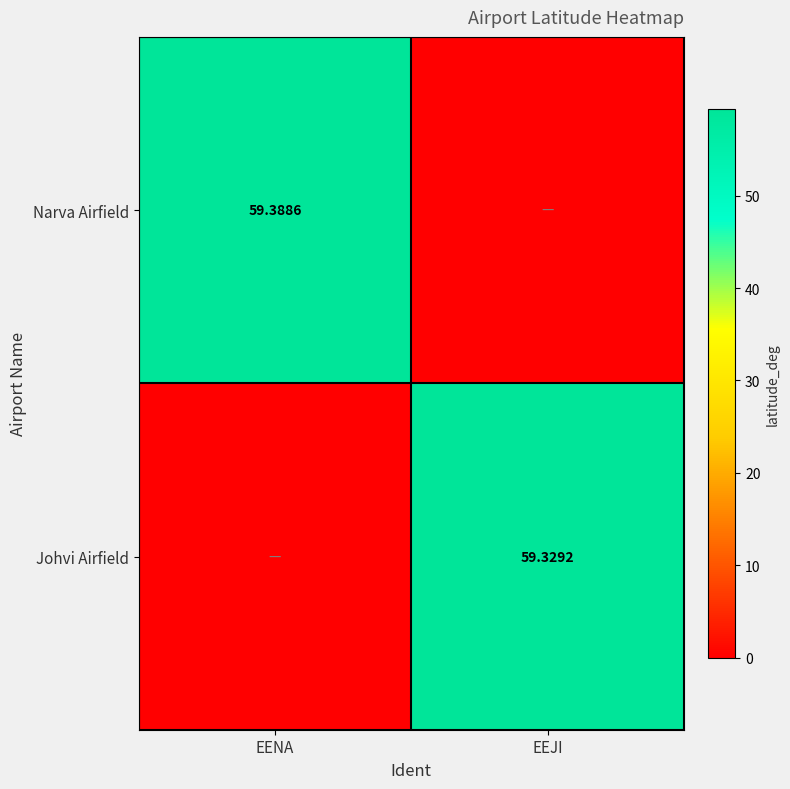

What is the total value across all series at EENA?

59.4